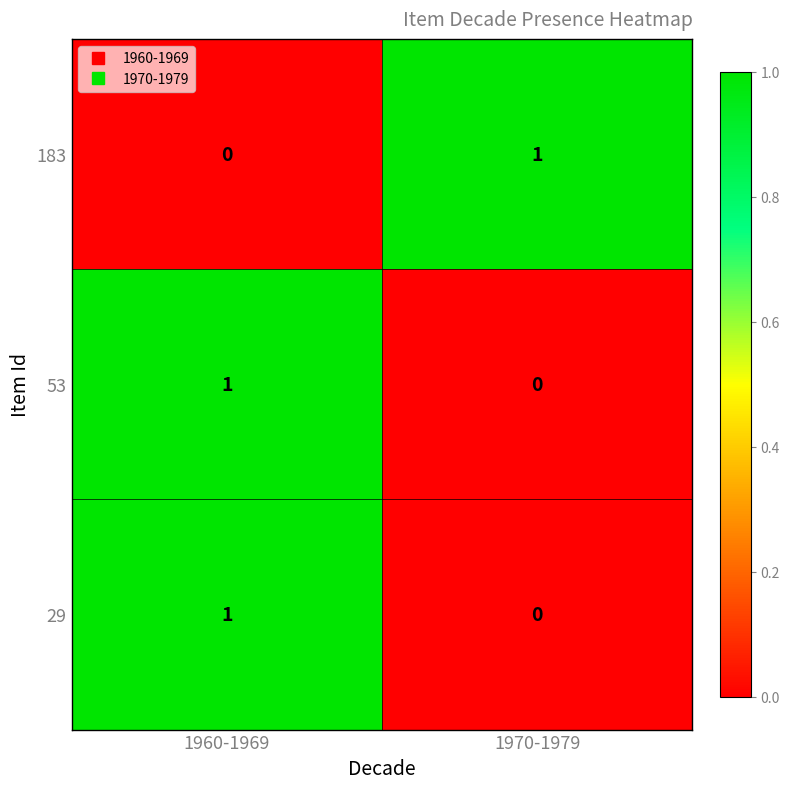

Count the number of categories in the chart.

2